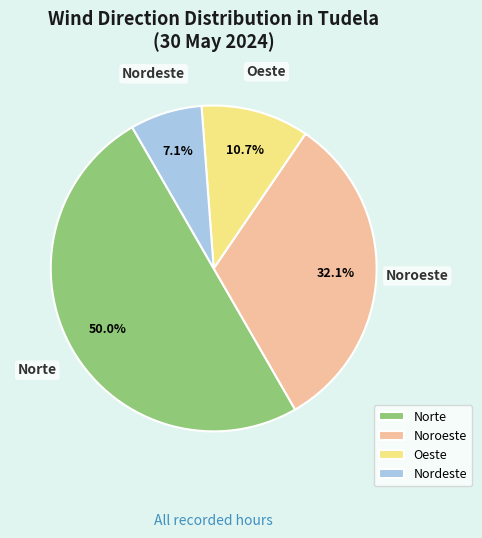

Approximately how many times larger is the value at Norte compared to Nordeste?

7.0